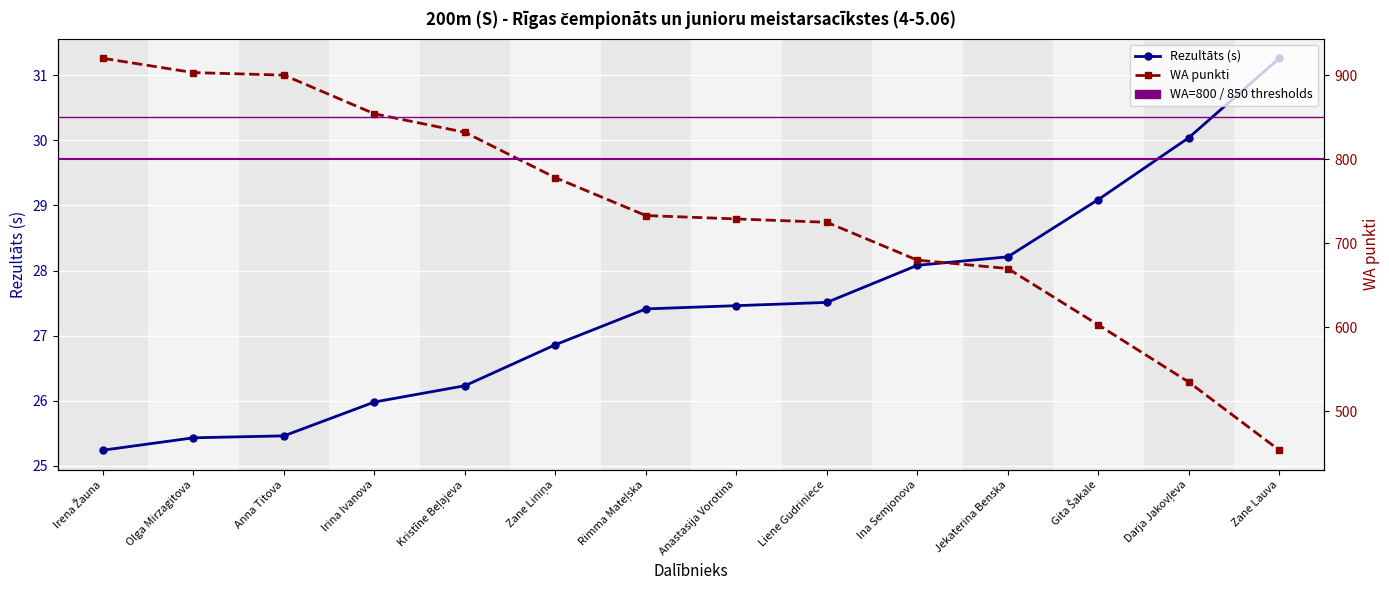

What is the average value of the WA series?

736.9